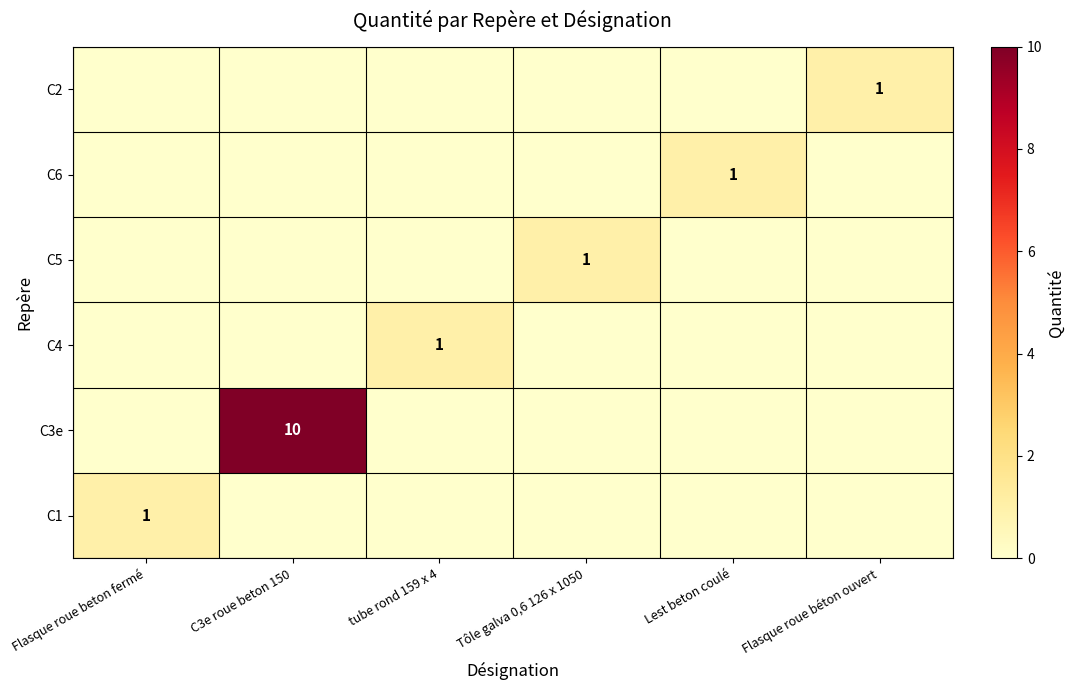

True or false: C6 has a value of 1 at Flasque roue beton fermé.

False